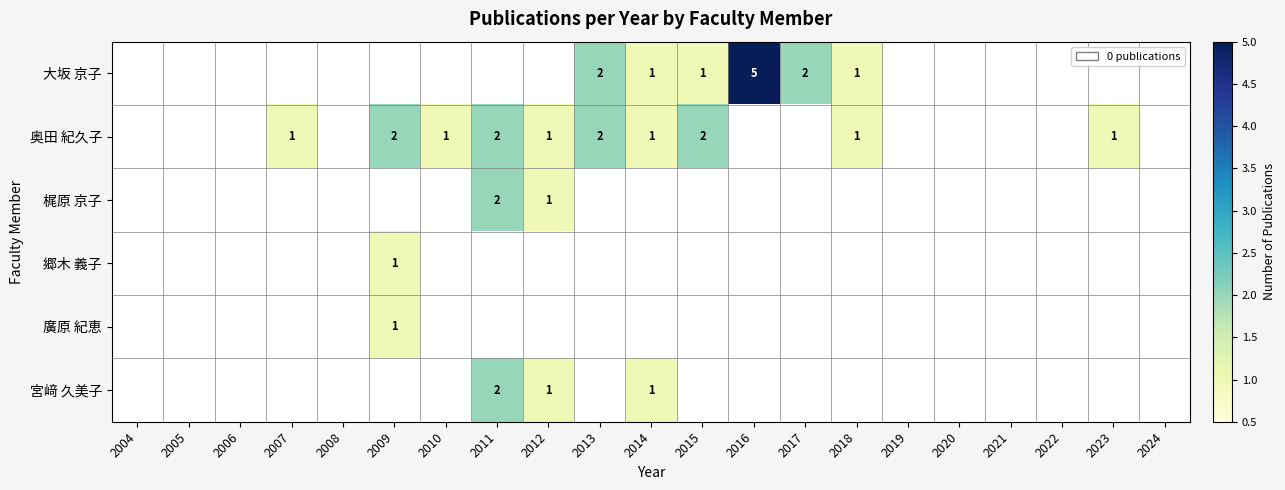

Which category has the highest value across all series?

2016